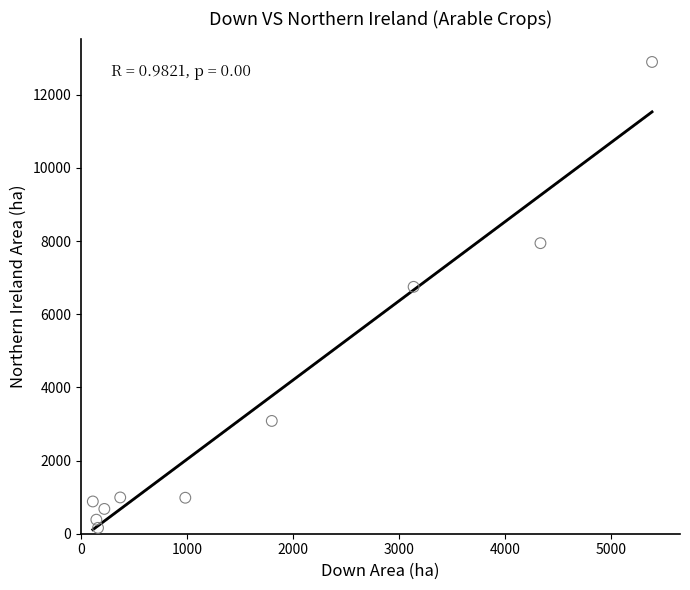

What is the range of X values (max minus min)?

5275.3